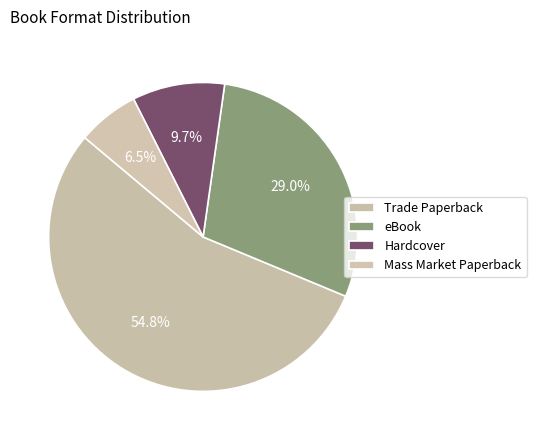

What is the ratio of the value at Mass Market Paperback to the value at Trade Paperback?

0.1